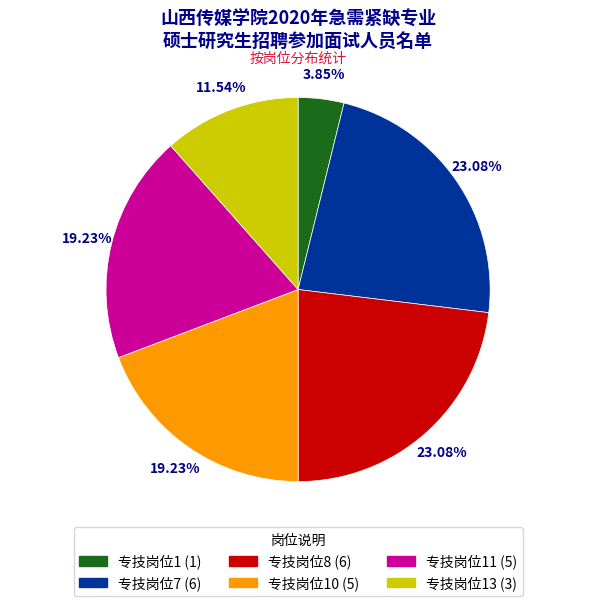

Count the number of slices in the pie.

6